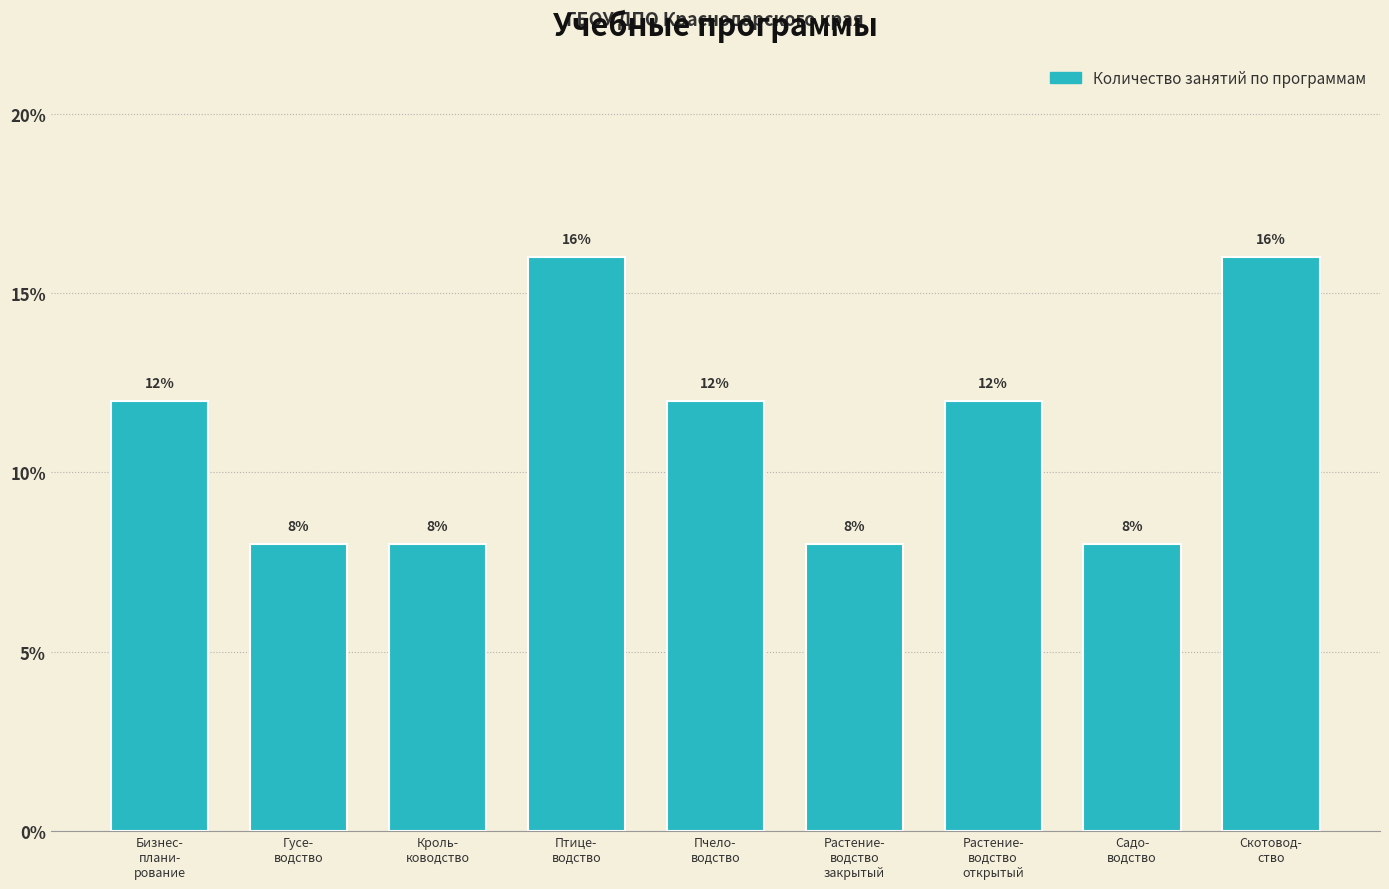

Reading right to left, what are all the values shown in this chart?

16	8	12	8	12	16	8	8	12